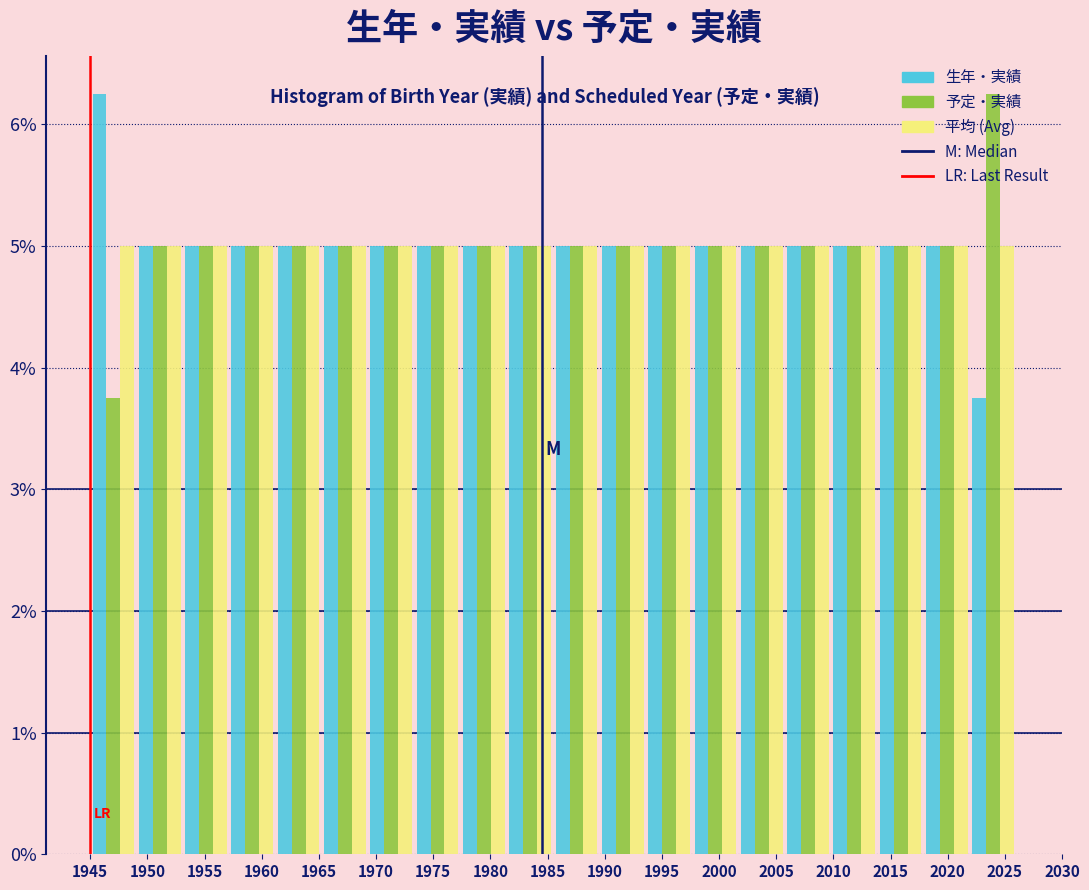

Reading left to right, transcribe this chart: for each range on the x-axis, give the height of each series' bar. Neither the bar edges nor the heights are printed on the chart, so give them approximately, as read against the axes.

1945.00 to 1949.05: 生年・実績=6.3	予定・実績=3.8	平均 (Avg)=5.0
1949.05 to 1953.10: 生年・実績=5.0	予定・実績=5.0	平均 (Avg)=5.0
1953.10 to 1957.15: 生年・実績=5.0	予定・実績=5.0	平均 (Avg)=5.0
1957.15 to 1961.20: 生年・実績=5.0	予定・実績=5.0	平均 (Avg)=5.0
1961.20 to 1965.25: 生年・実績=5.0	予定・実績=5.0	平均 (Avg)=5.0
1965.25 to 1969.30: 生年・実績=5.0	予定・実績=5.0	平均 (Avg)=5.0
1969.30 to 1973.35: 生年・実績=5.0	予定・実績=5.0	平均 (Avg)=5.0
1973.35 to 1977.40: 生年・実績=5.0	予定・実績=5.0	平均 (Avg)=5.0
1977.40 to 1981.45: 生年・実績=5.0	予定・実績=5.0	平均 (Avg)=5.0
1981.45 to 1985.50: 生年・実績=5.0	予定・実績=5.0	平均 (Avg)=5.0
1985.50 to 1989.55: 生年・実績=5.0	予定・実績=5.0	平均 (Avg)=5.0
1989.55 to 1993.60: 生年・実績=5.0	予定・実績=5.0	平均 (Avg)=5.0
1993.60 to 1997.65: 生年・実績=5.0	予定・実績=5.0	平均 (Avg)=5.0
1997.65 to 2001.70: 生年・実績=5.0	予定・実績=5.0	平均 (Avg)=5.0
2001.70 to 2005.75: 生年・実績=5.0	予定・実績=5.0	平均 (Avg)=5.0
2005.75 to 2009.80: 生年・実績=5.0	予定・実績=5.0	平均 (Avg)=5.0
2009.80 to 2013.85: 生年・実績=5.0	予定・実績=5.0	平均 (Avg)=5.0
2013.85 to 2017.90: 生年・実績=5.0	予定・実績=5.0	平均 (Avg)=5.0
2017.90 to 2021.95: 生年・実績=5.0	予定・実績=5.0	平均 (Avg)=5.0
2021.95 to 2026.00: 生年・実績=3.8	予定・実績=6.3	平均 (Avg)=5.0